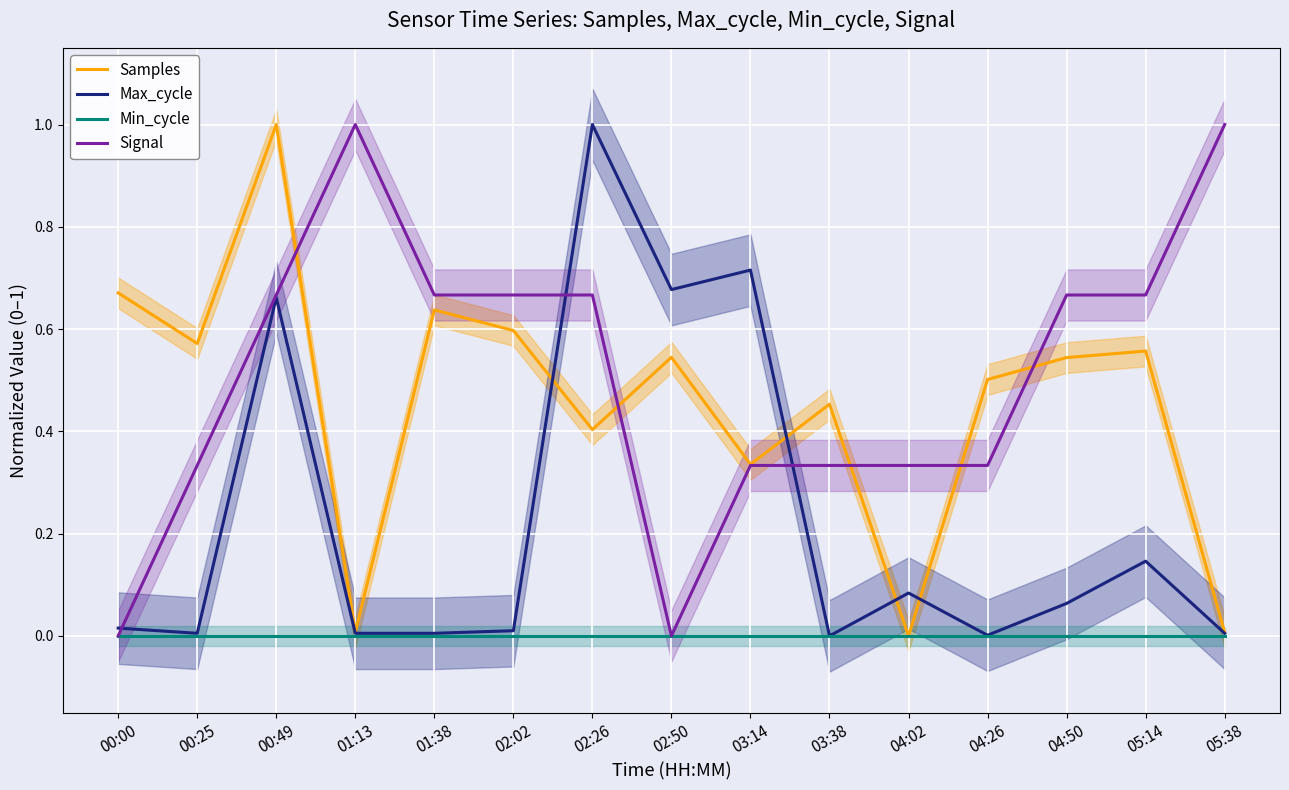

What is the label of the 12th point from the right?

01:13